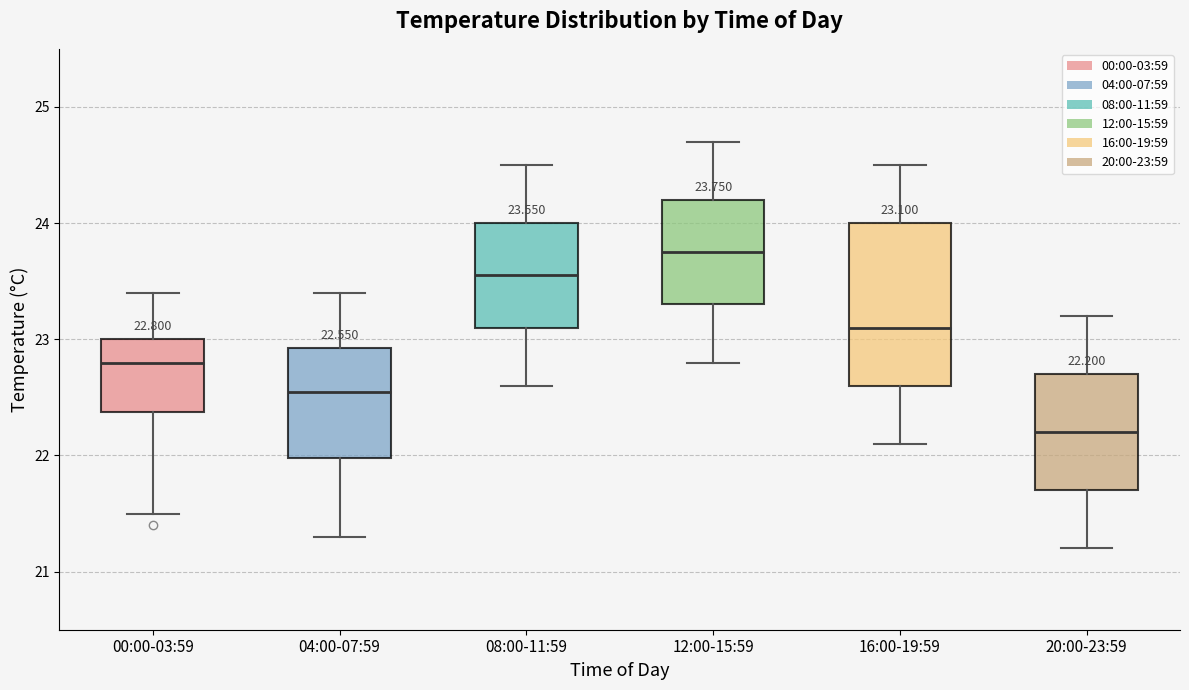

Which box has the lowest median line?

20:00-23:59